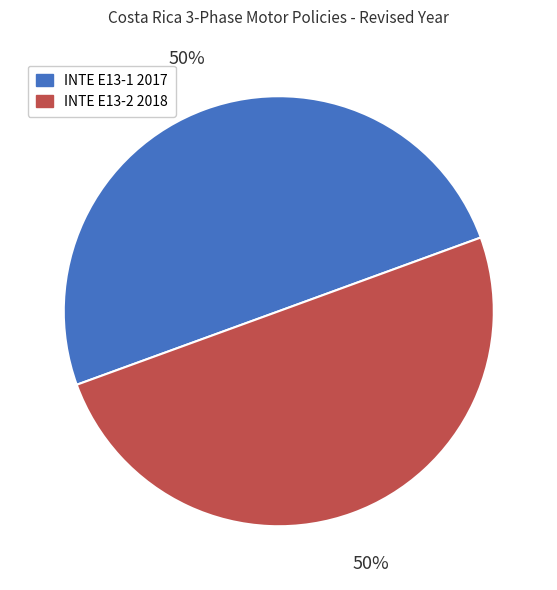

True or false: INTE E13-1 2017 accounts for 50% of the total.

True